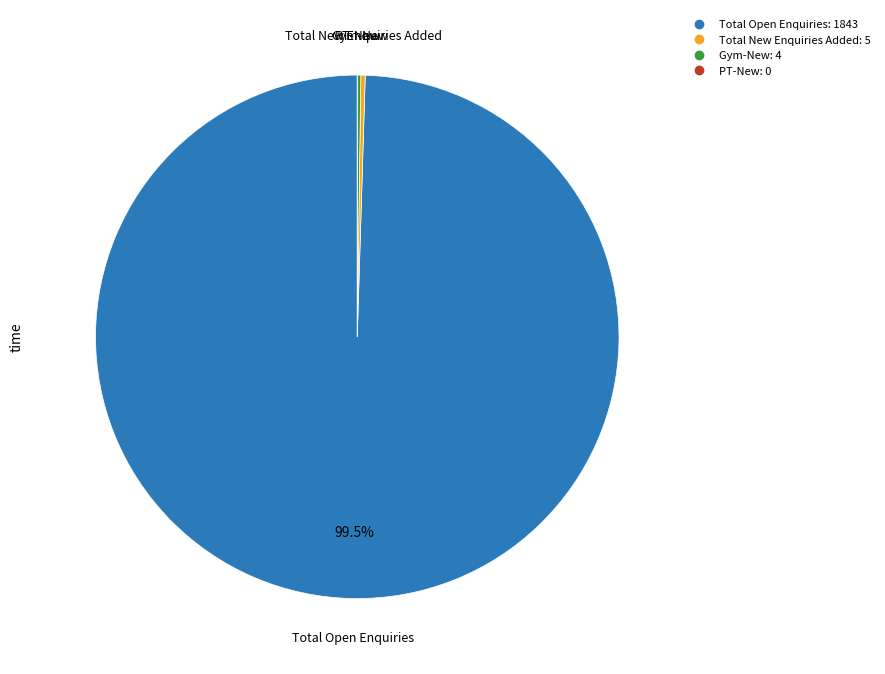

What is the largest slice in the pie chart?

Total Open Enquiries